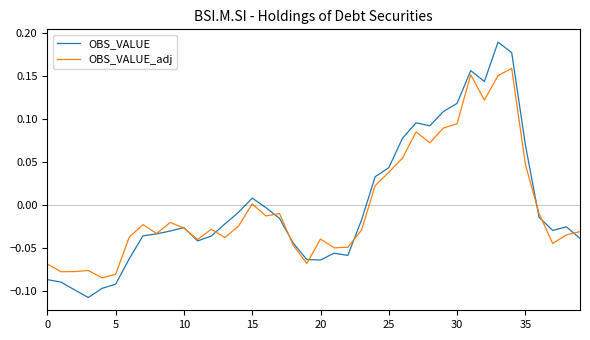

Which series has the widest spread of values?

OBS_VALUE